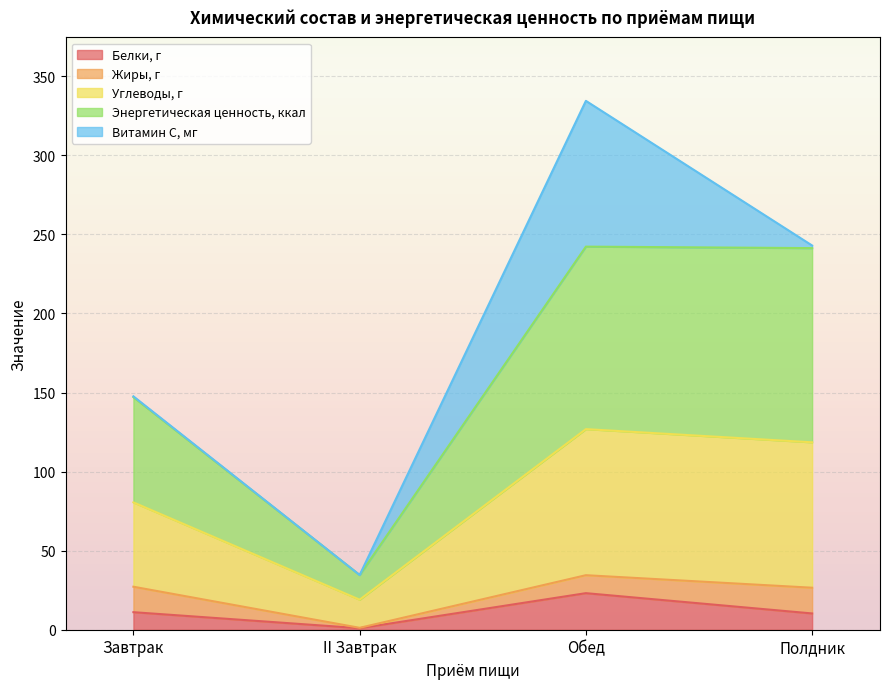

At which category does Углеводы, г reach its first local peak?

Обед